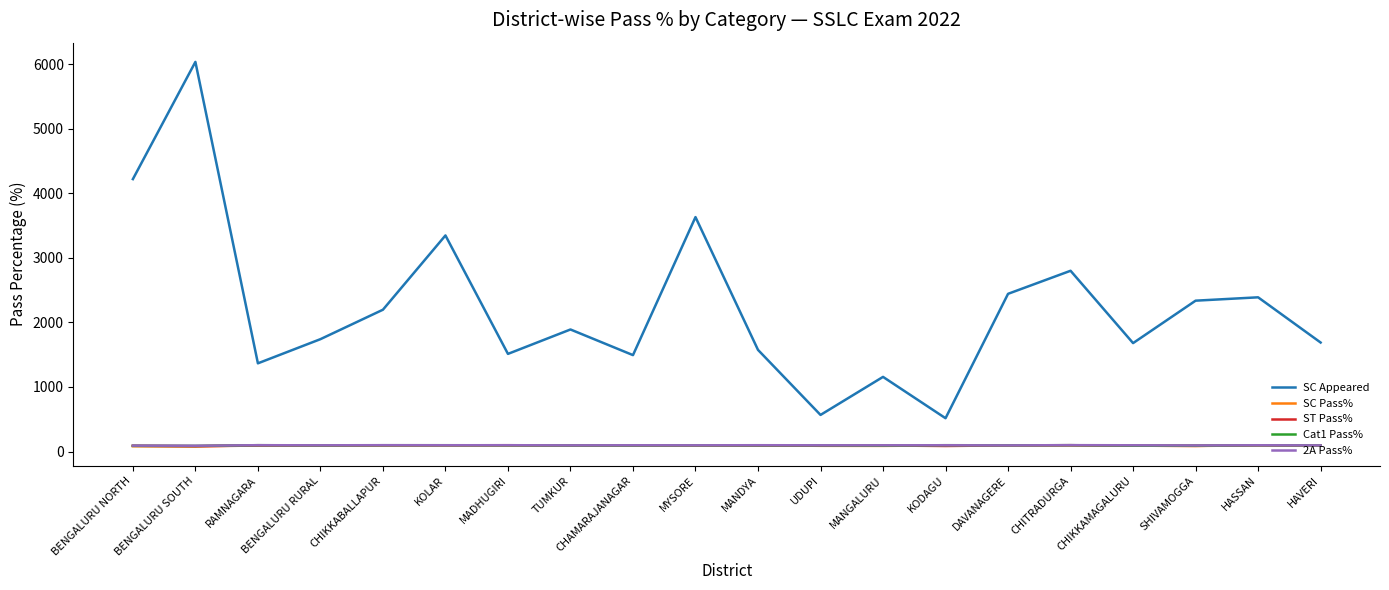

True or false: SC Appeared and 2A Pass% intersect in this chart.

False